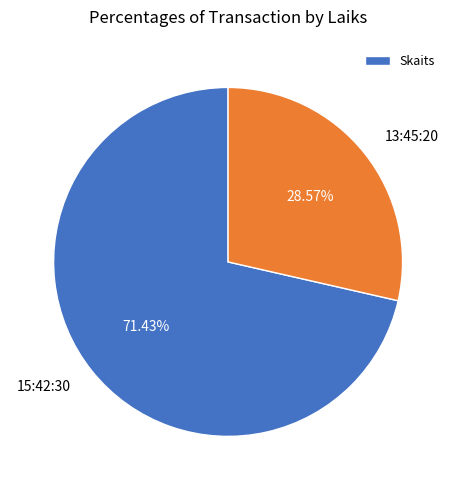

What portion of the pie excludes 13:45:20?

71.4%